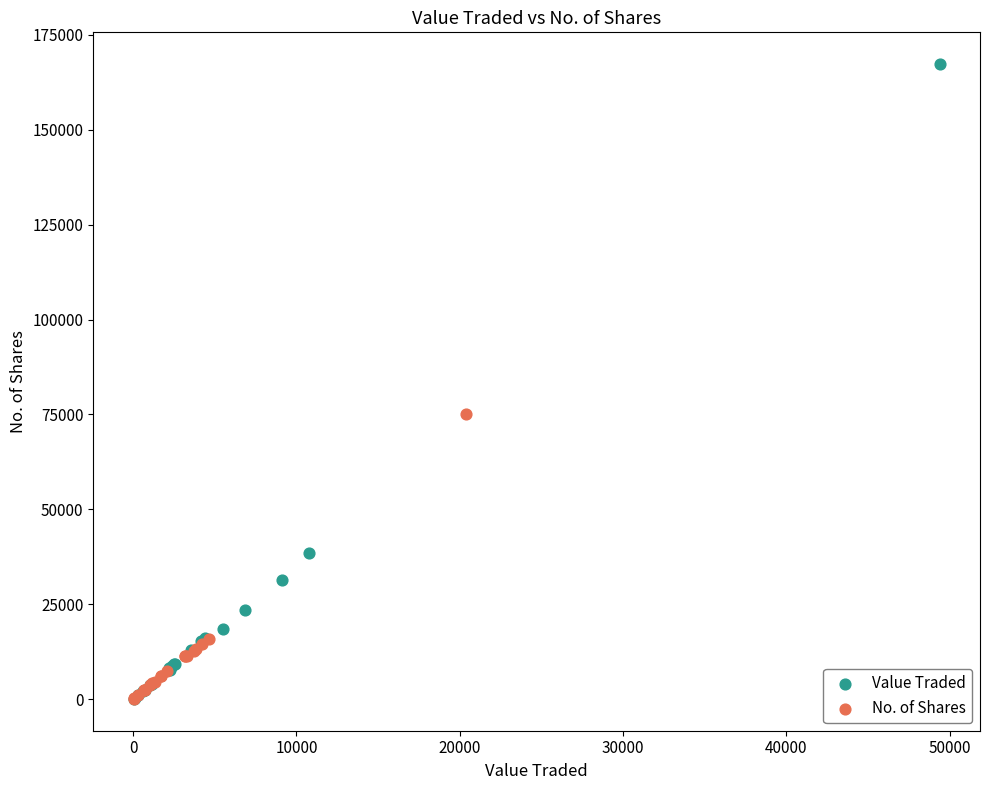

Which series has the widest spread of Y values?

Value Traded